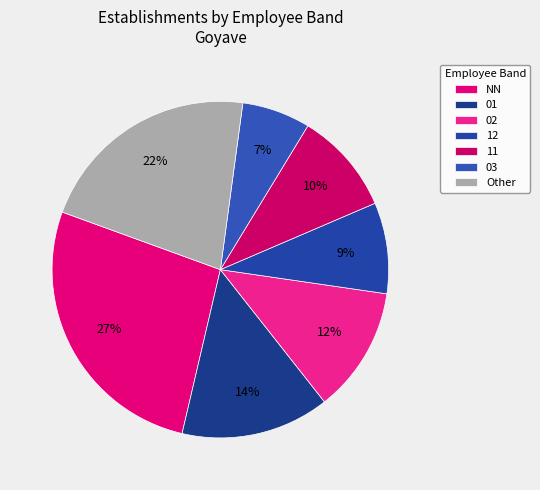

Count the number of slices in the pie.

7